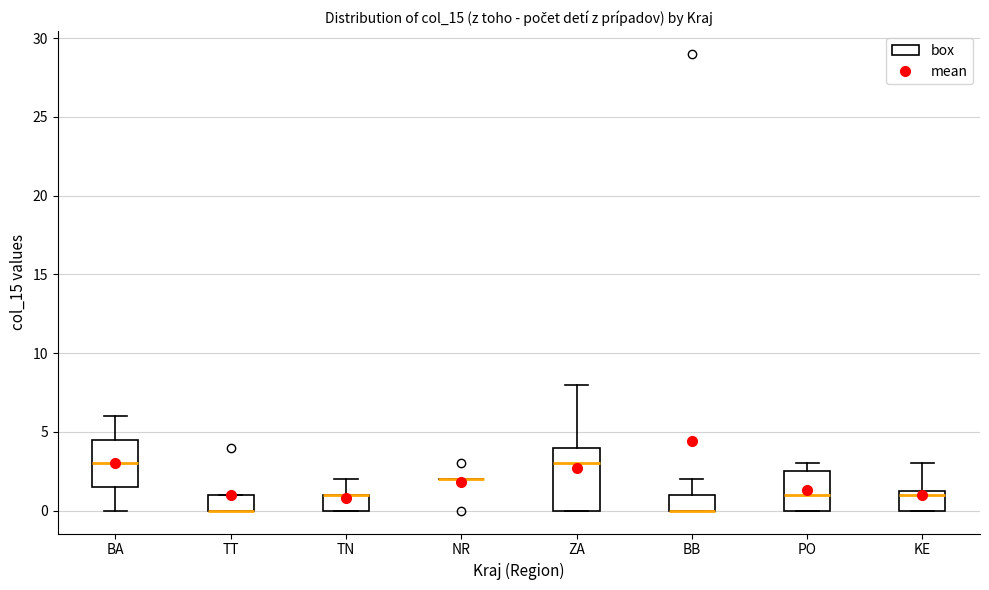

Where is the upper edge of the box for BA on the y-axis? The values are not printed on the chart, so give them approximately, as read against the axis.

4.5